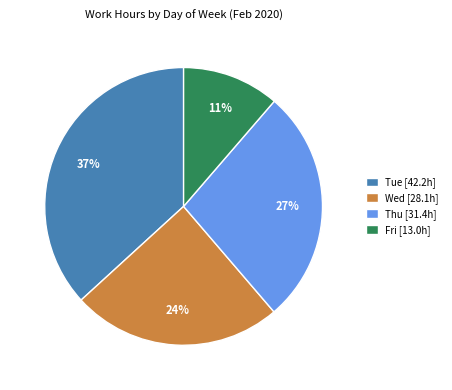

How many slices are in this pie chart?

4